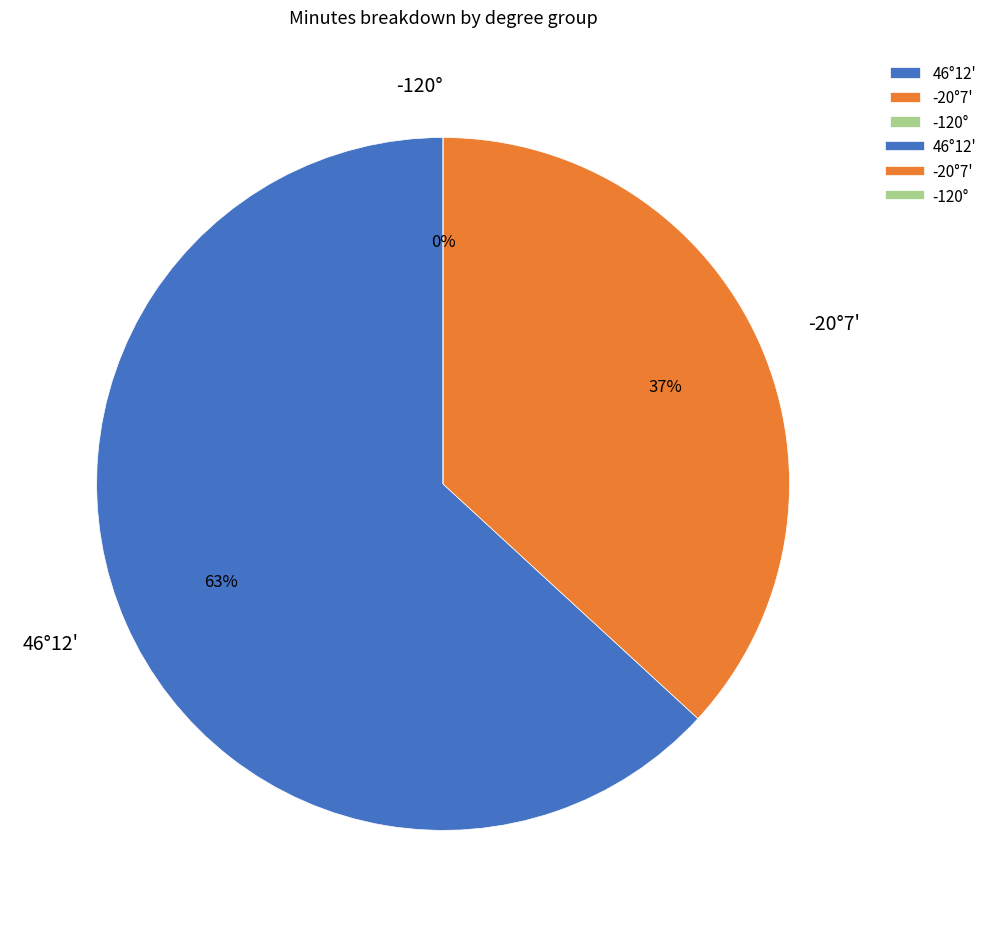

What is the smallest slice in the pie chart?

-120°